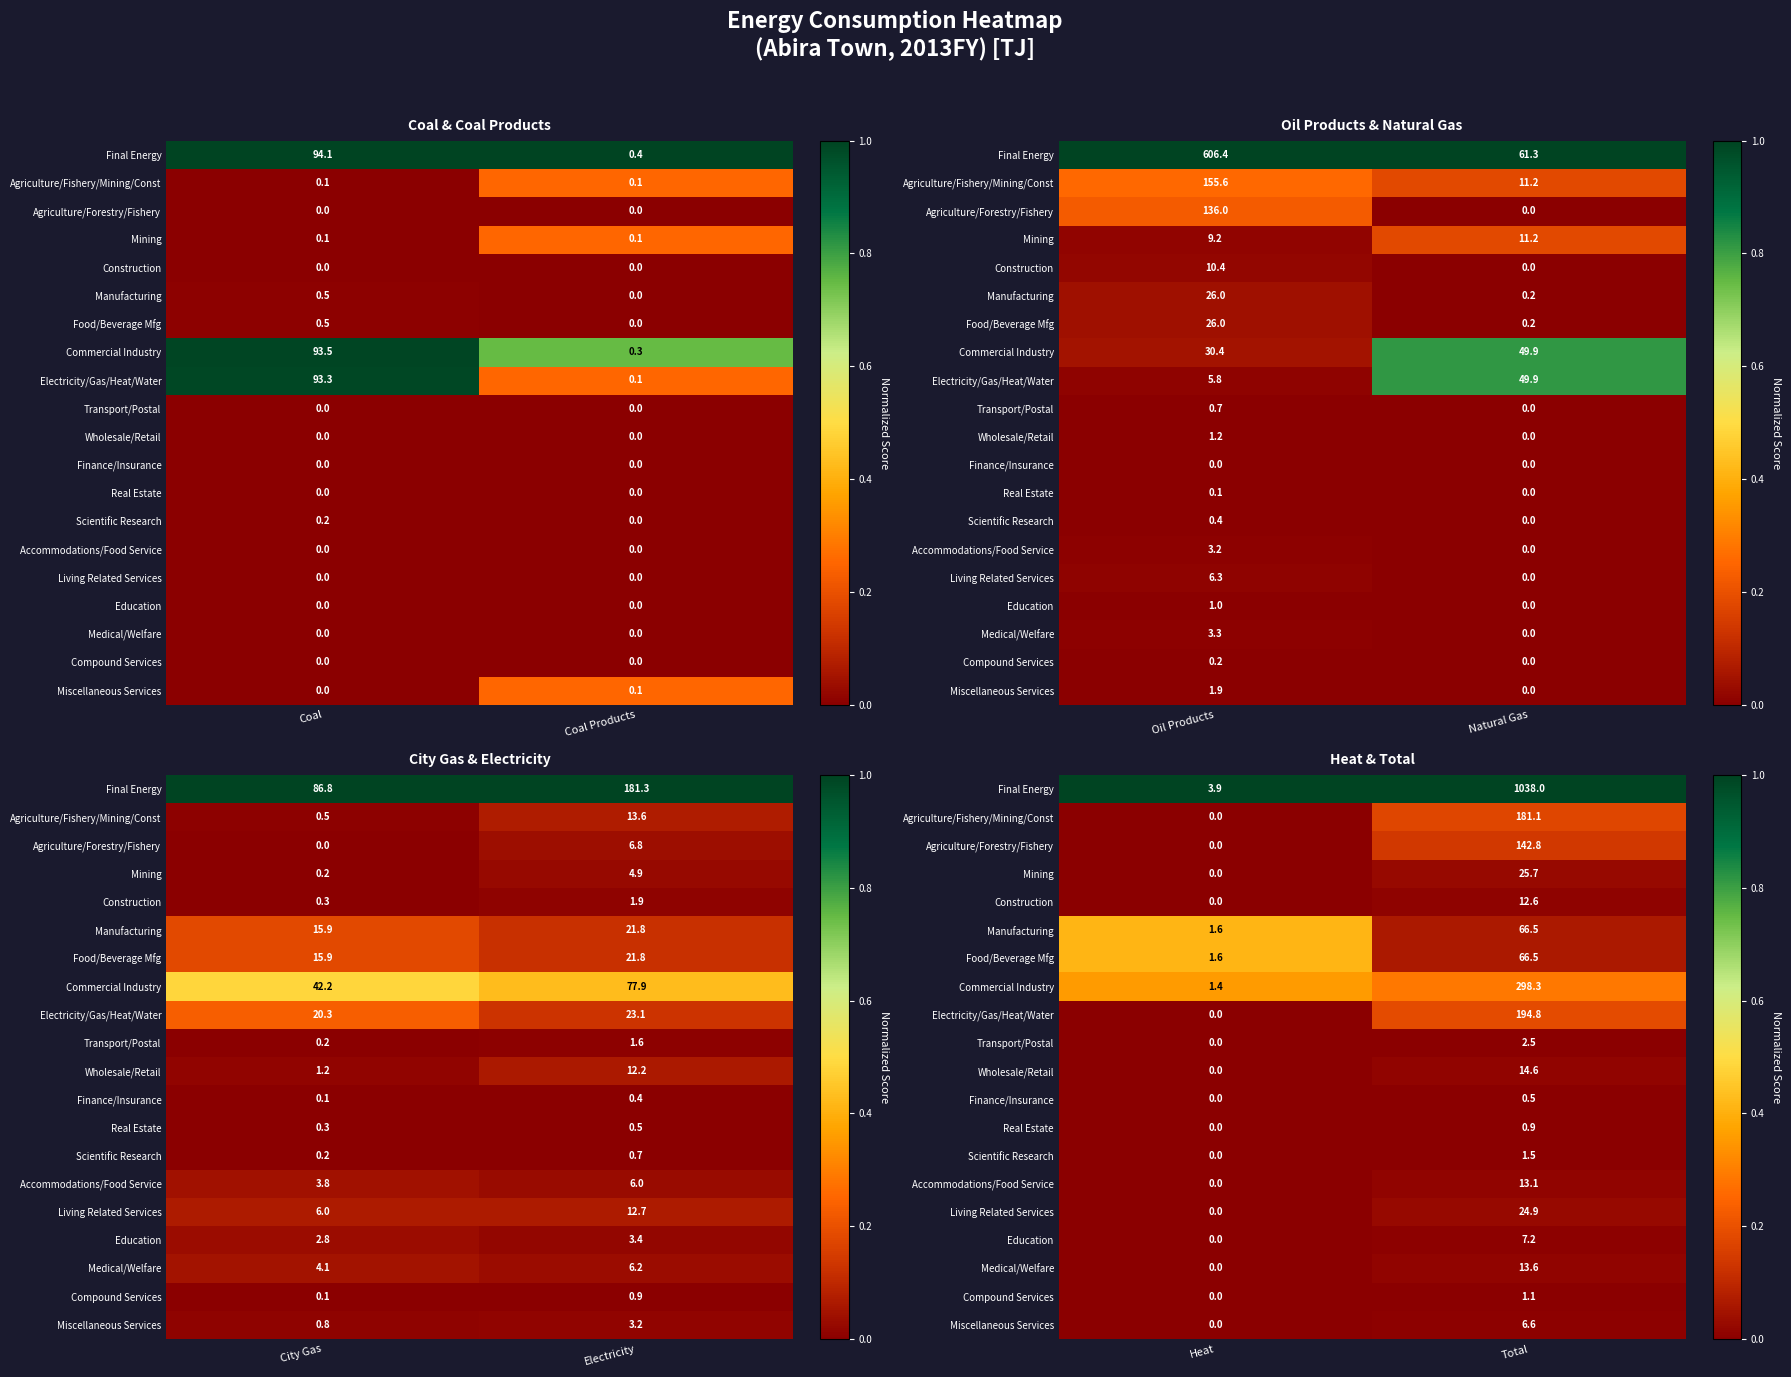

Rank the series at Total from highest to lowest value.

Final Energy, Commercial Industry, Electricity/Gas/Heat/Water, Agriculture/Fishery/Mining/Const, Agriculture/Forestry/Fishery, Manufacturing, Food/Beverage Mfg, Mining, Living Related Services, Wholesale/Retail, Medical/Welfare, Accommodations/Food Service, Construction, Education, Miscellaneous Services, Transport/Postal, Scientific Research, Compound Services, Real Estate, Finance/Insurance